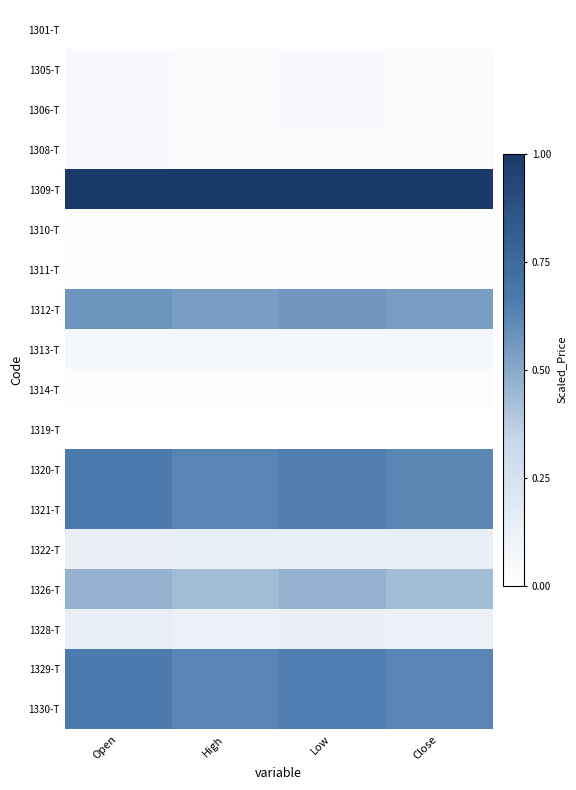

Which series has the widest spread of values?

1326-T